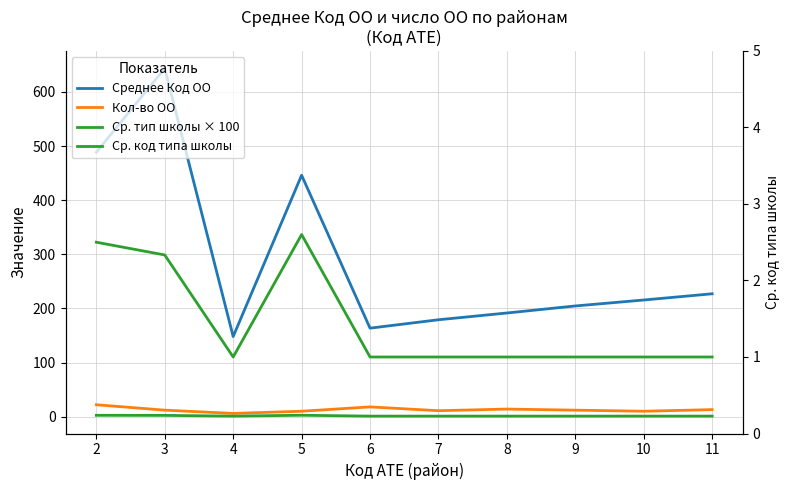

Where is Кол-во ОО nearest to the value 14?

8